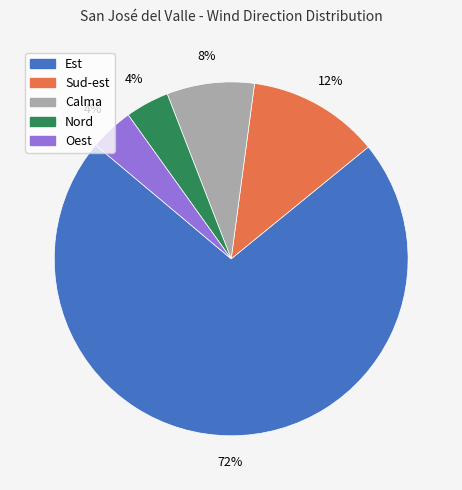

To the nearest percent, what is the average slice percentage?

20%